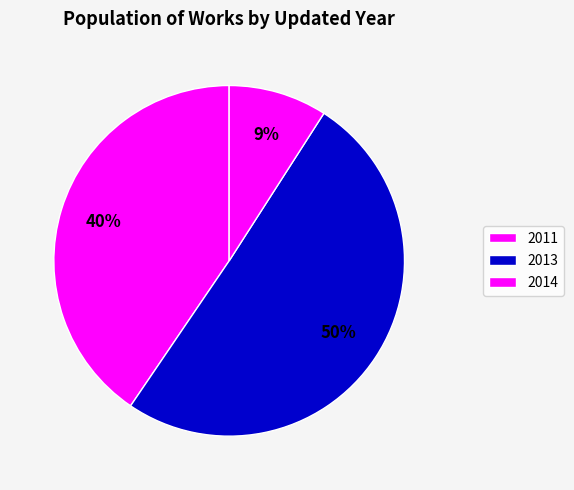

How many segments does this pie chart have?

3